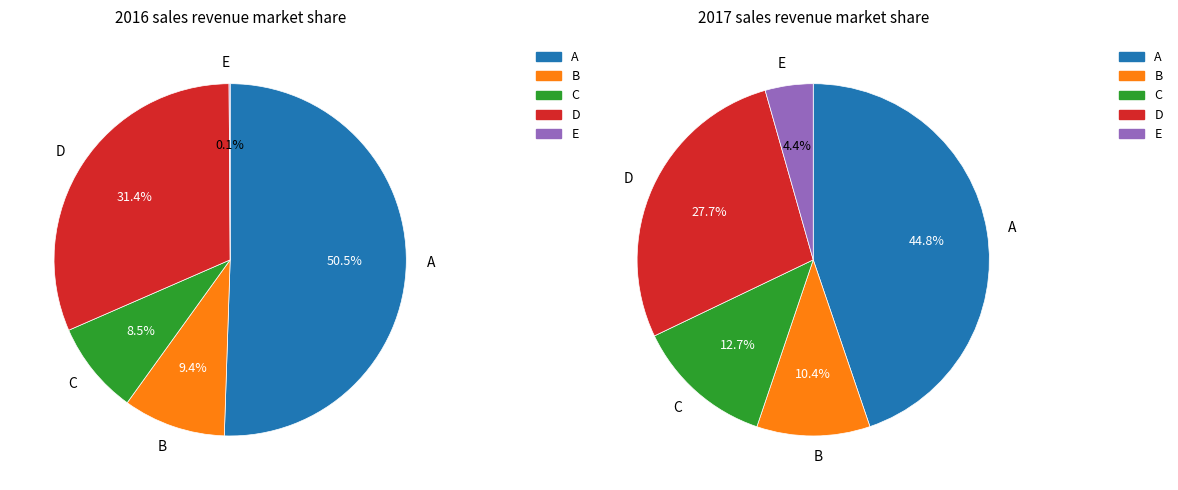

Is it true that 1 is 21% of the pie?

False